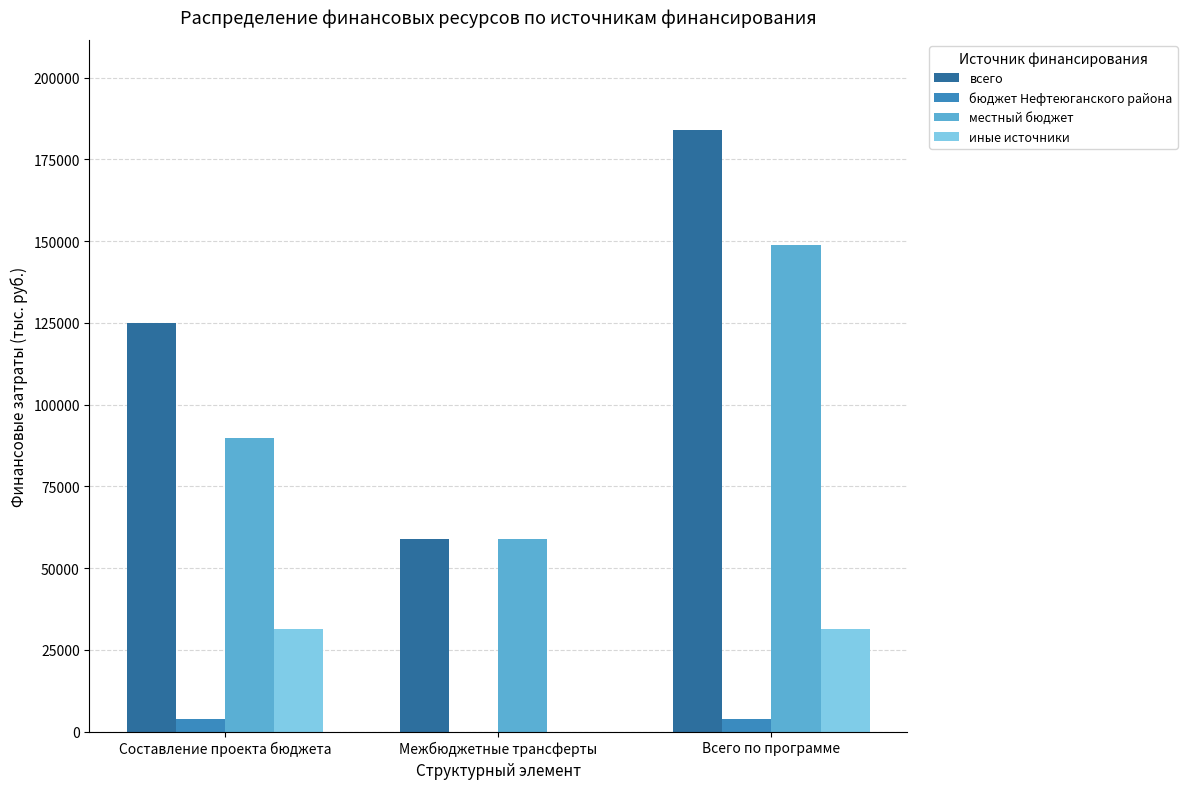

Count the number of data series in this chart.

4